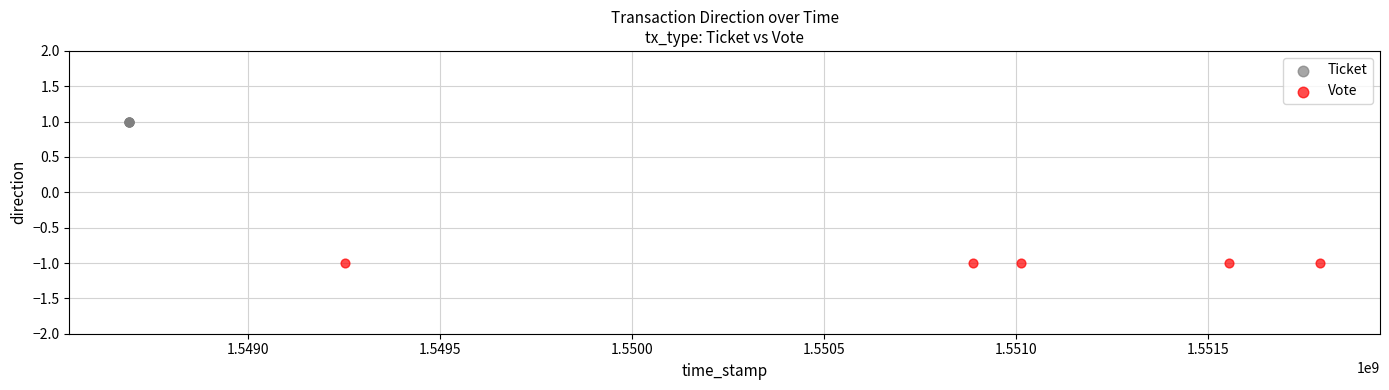

Which series reaches the maximum Y coordinate?

Ticket